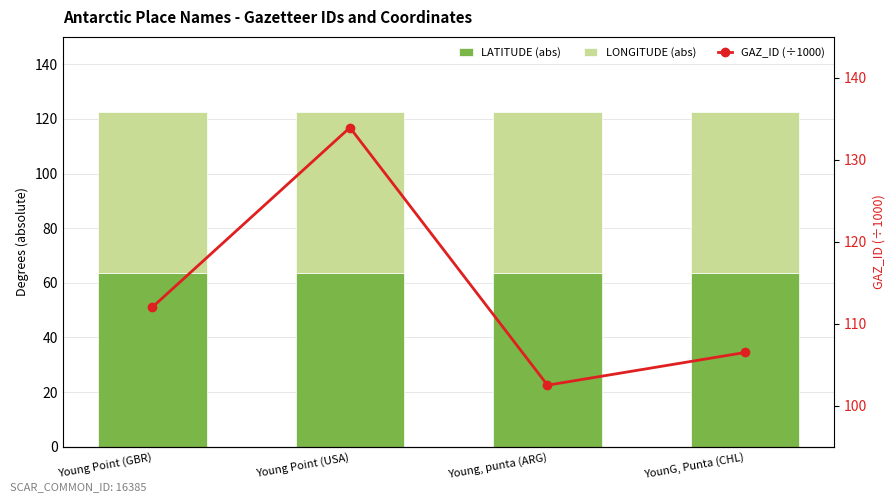

Reading left to right, transcribe all the data shown in this chart.

LATITUDE (abs): Young Point (GBR)=63.6	Young Point (USA)=63.6	Young, punta (ARG)=63.6	YounG, Punta (CHL)=63.6
LONGITUDE (abs): Young Point (GBR)=59.0	Young Point (USA)=58.9	Young, punta (ARG)=58.9	YounG, Punta (CHL)=59.0
GAZ_ID (÷1000): Young Point (GBR)=112.0	Young Point (USA)=133.9	Young, punta (ARG)=102.5	YounG, Punta (CHL)=106.5